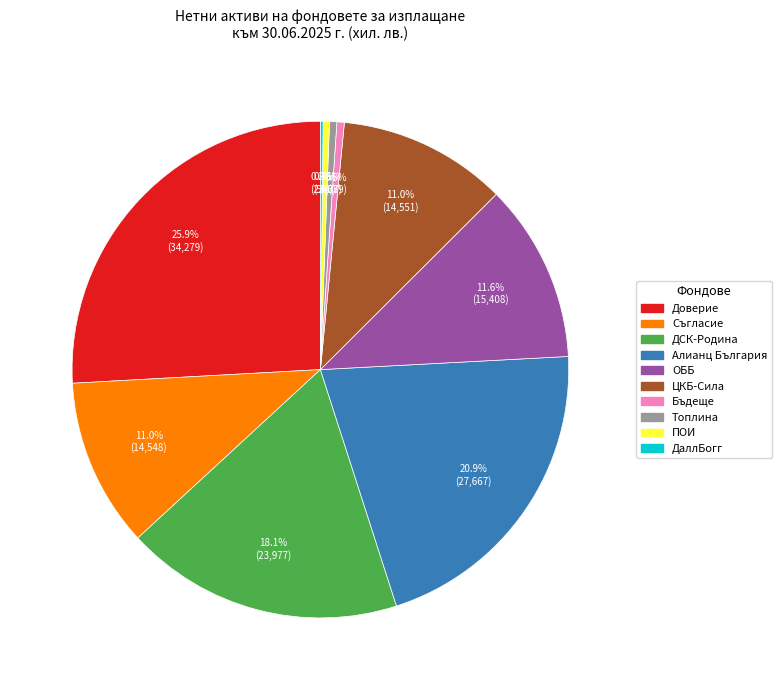

Do Алианц България and ЦКБ-Сила together represent more than half of the pie?

No